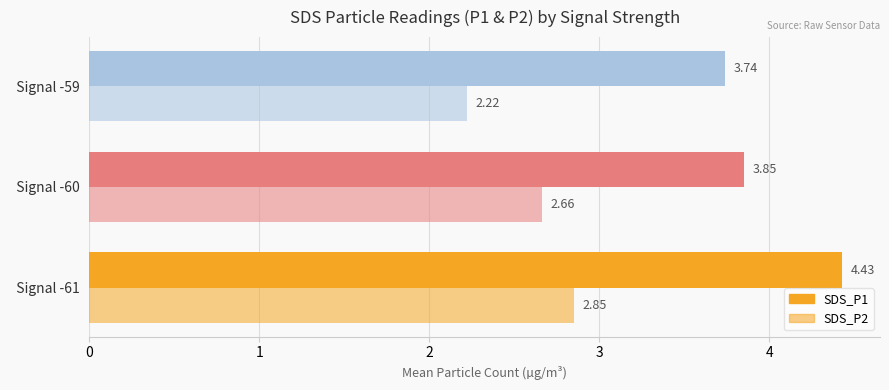

At how many categories does at least one series exceed 3?

3